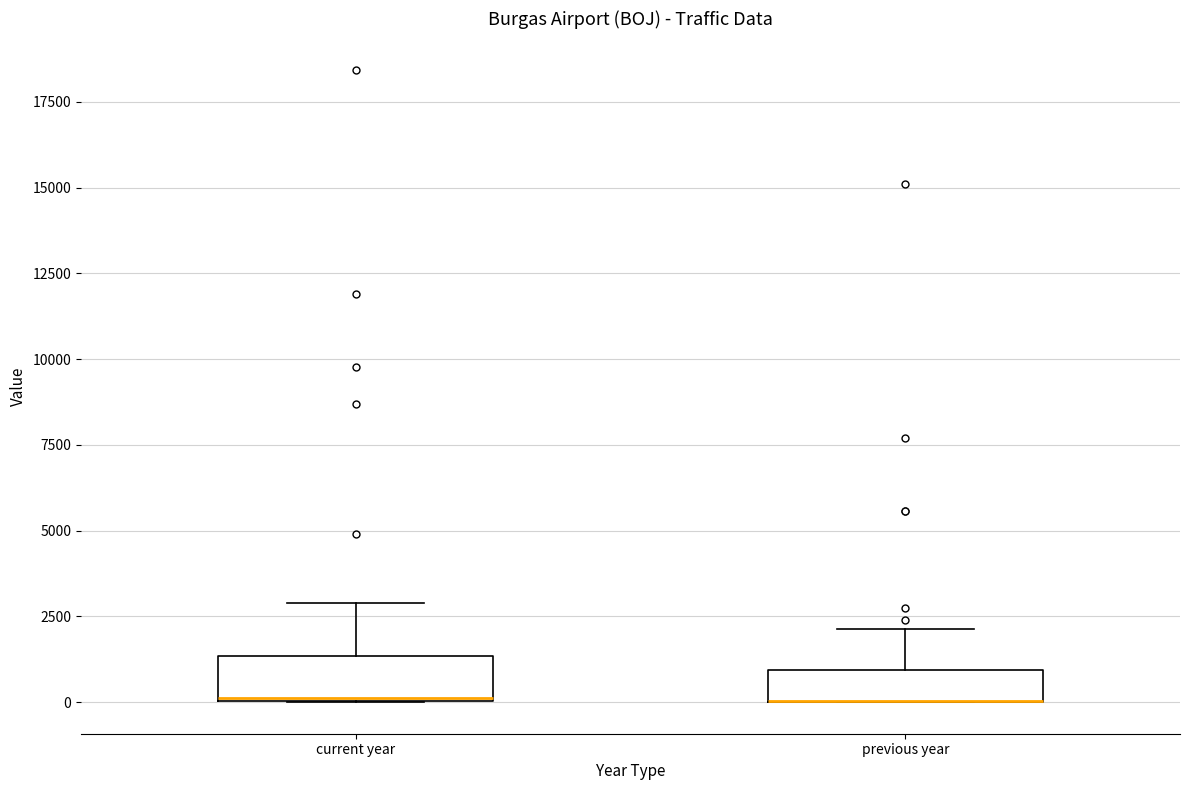

Where is the upper edge of the box for current year on the y-axis? The values are not printed on the chart, so give them approximately, as read against the axis.

1500